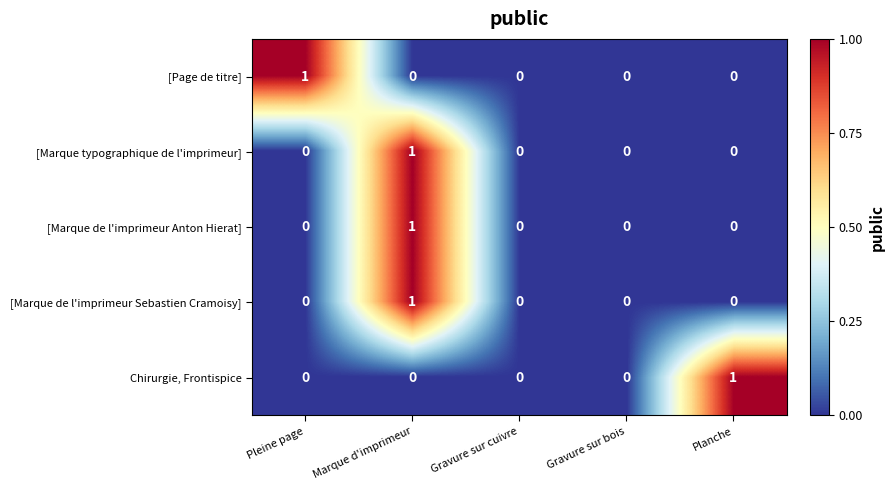

Is the value of [Marque de l'imprimeur Anton Hierat] at Marque d'imprimeur greater than the value of [Marque de l'imprimeur Sebastien Cramoisy] at Planche?

Yes